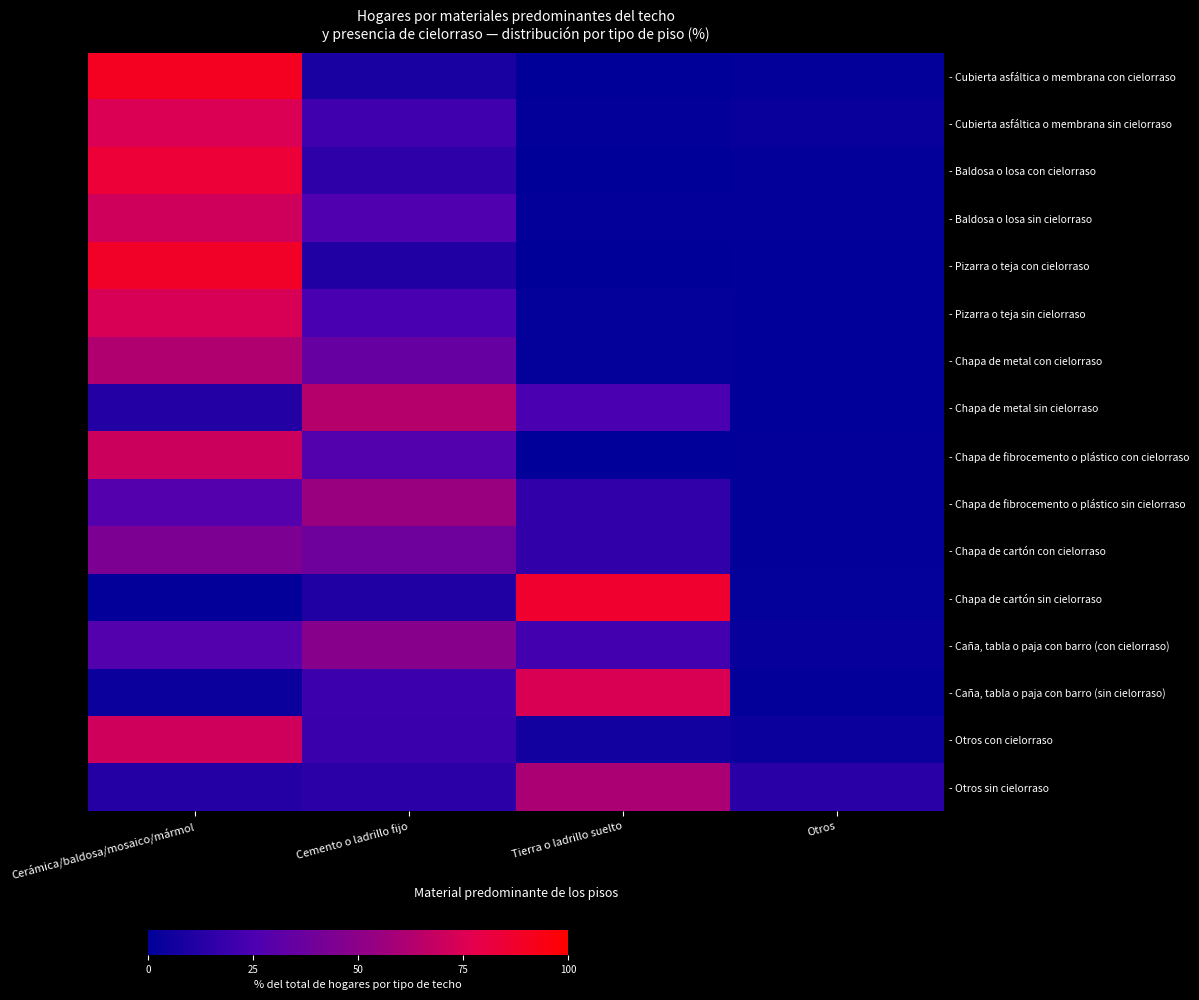

Rank the series at Cemento o ladrillo fijo from lowest to highest value.

- Cubierta asfáltica o membrana con cielorraso, - Pizarra o teja con cielorraso, - Chapa de cartón sin cielorraso, - Otros sin cielorraso, - Baldosa o losa con cielorraso, - Otros con cielorraso, - Caña, tabla o paja con barro (sin cielorraso), - Cubierta asfáltica o membrana sin cielorraso, - Pizarra o teja sin cielorraso, - Baldosa o losa sin cielorraso, - Chapa de fibrocemento o plástico con cielorraso, - Chapa de metal con cielorraso, - Chapa de cartón con cielorraso, - Caña, tabla o paja con barro (con cielorraso), - Chapa de fibrocemento o plástico sin cielorraso, - Chapa de metal sin cielorraso